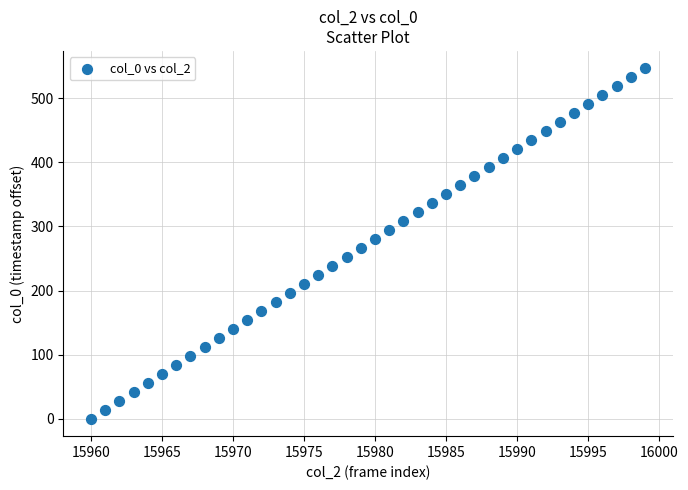

What is the range of X values (max minus min)?

39.0